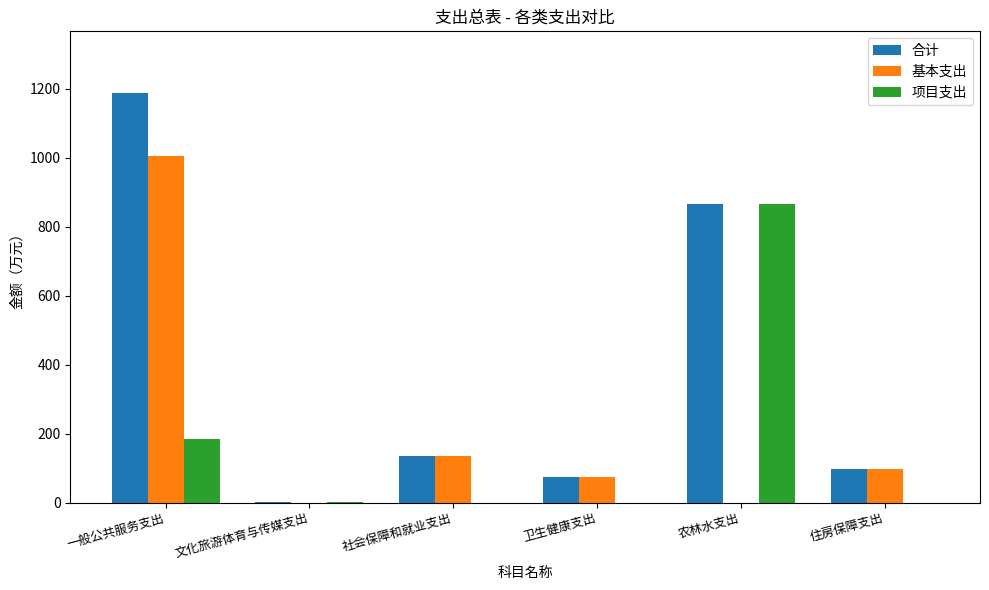

At which category is the sum across all series the highest?

一般公共服务支出